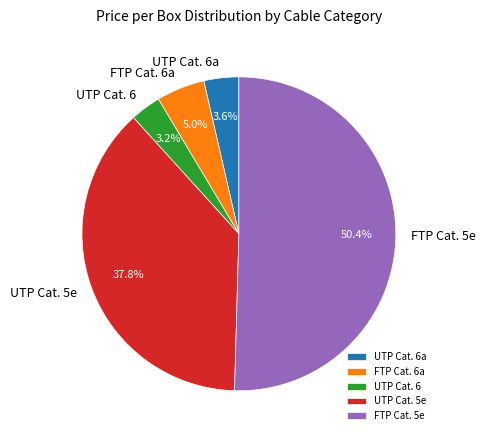

What is the total percentage of FTP Cat. 5e and FTP Cat. 6a?

55.4%